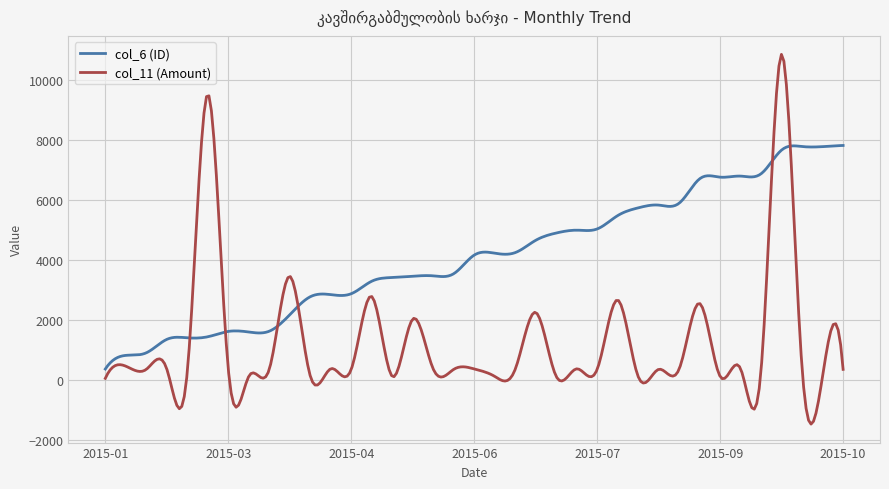

List the series in order of their peak value, highest first.

col_11 (Amount), col_6 (ID)